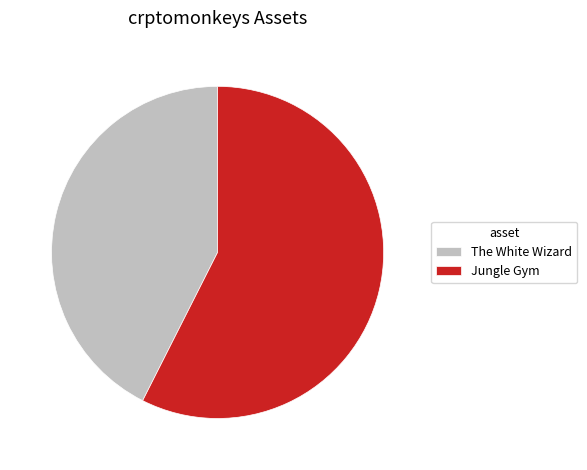

Is there any slice that represents more than half of the pie?

Yes